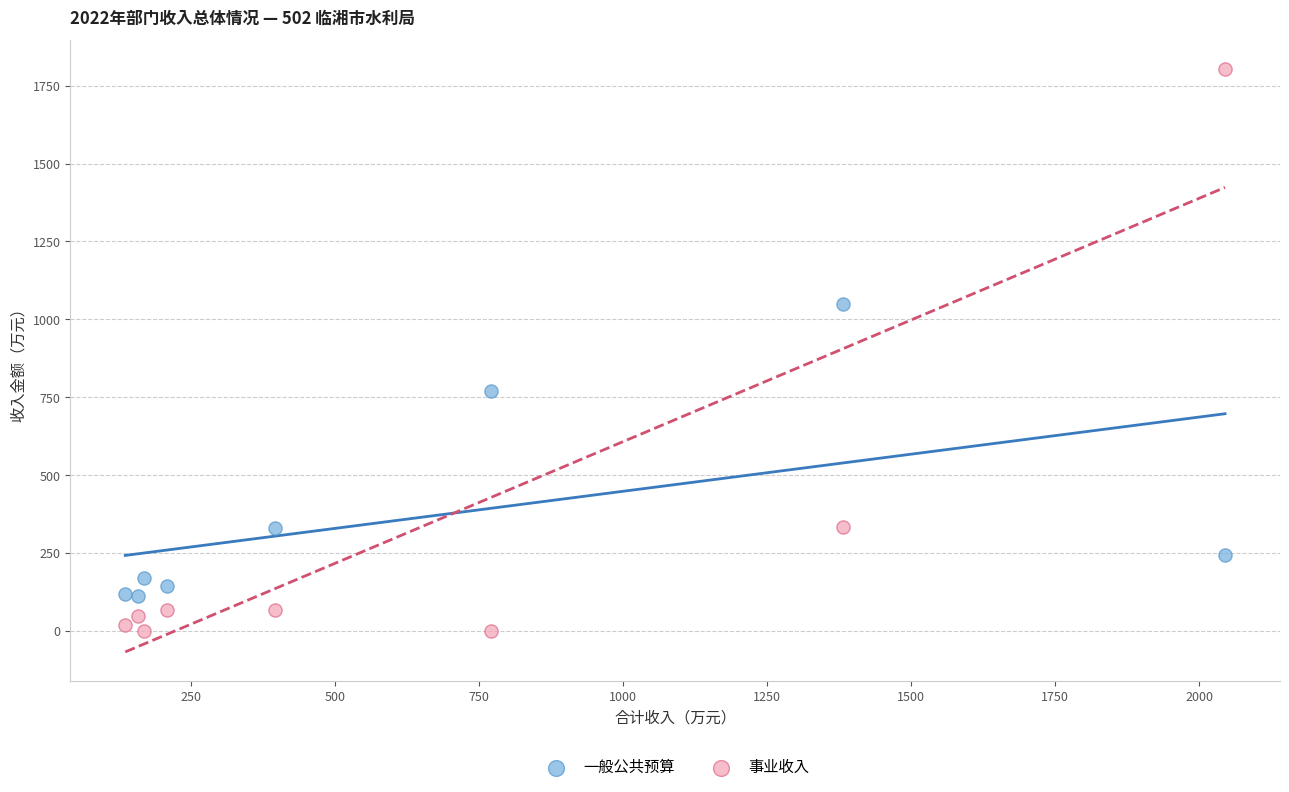

What are all the series names shown in the legend?

一般公共预算, 事业收入